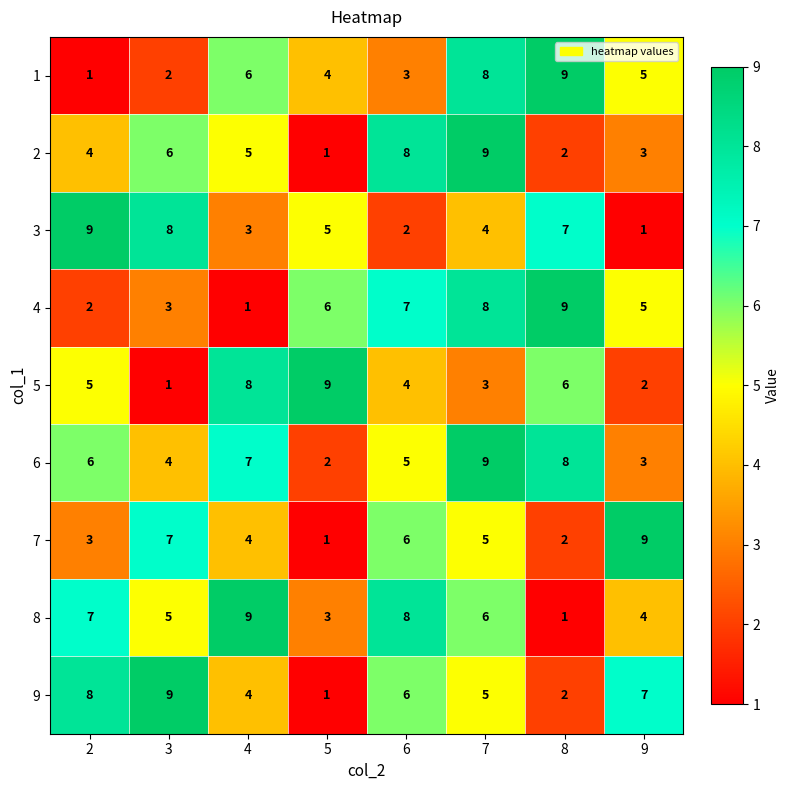

Is the value of 6 at 2 greater than the value of 5 at 7?

Yes